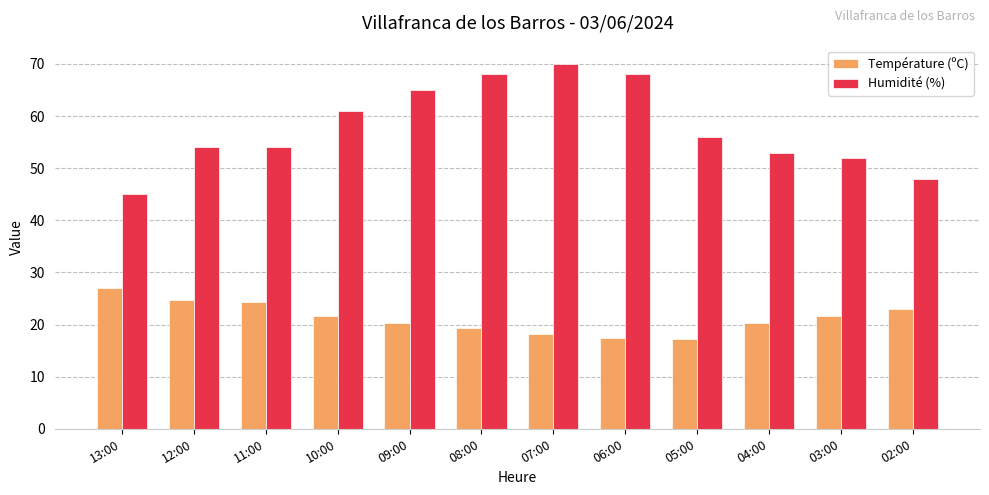

List the series in order of their overall mean, lowest first.

Température (ºC), Humidité (%)